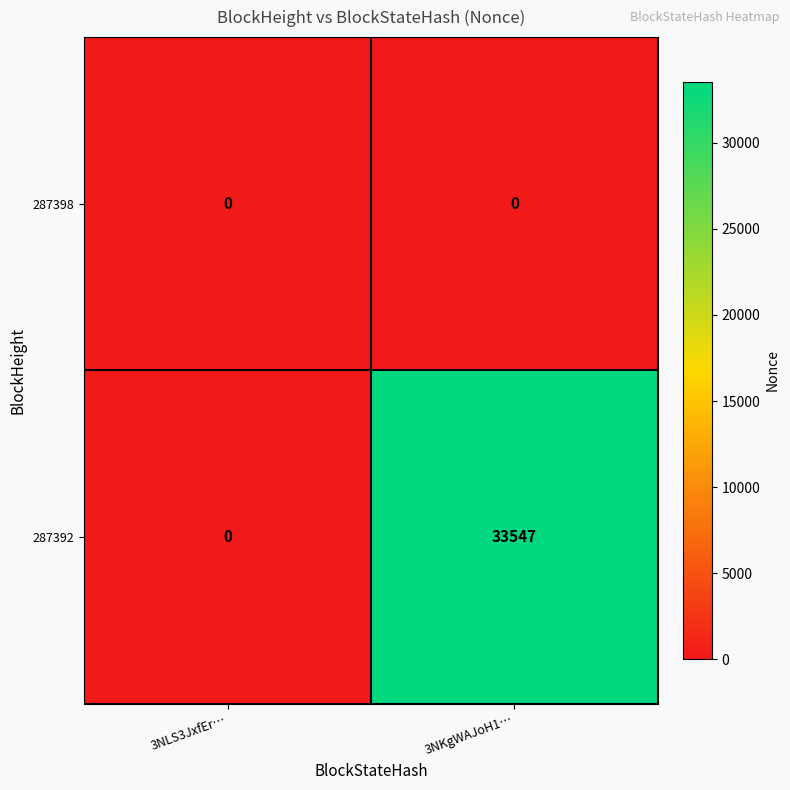

Reading left to right, transcribe all the data shown in this chart.

287398: 0	0
287392: 0	33547